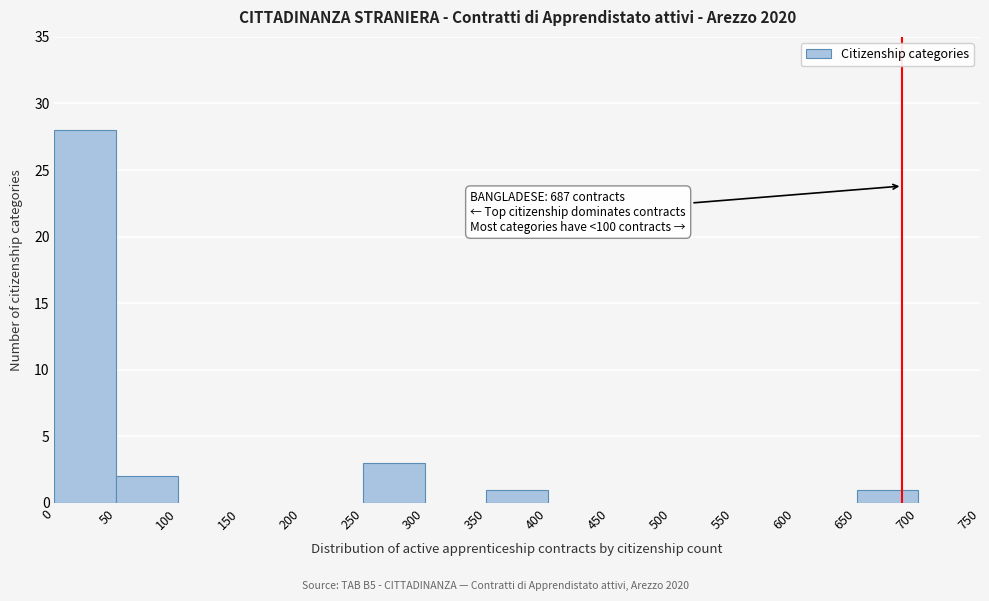

Over which range of the x-axis is the bar tallest?

0 to 50